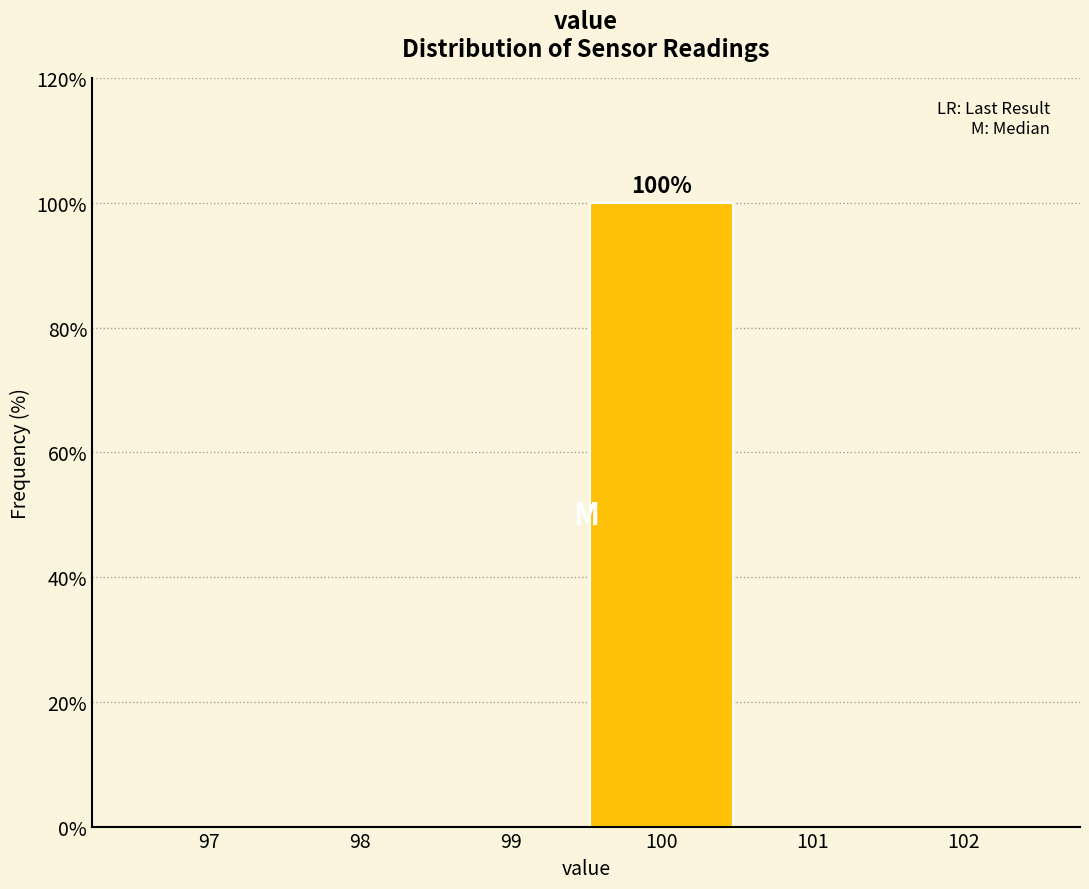

Reading left to right, what are all the values shown in this chart?

97=0	98=0	99=0	100=100	101=0	102=0